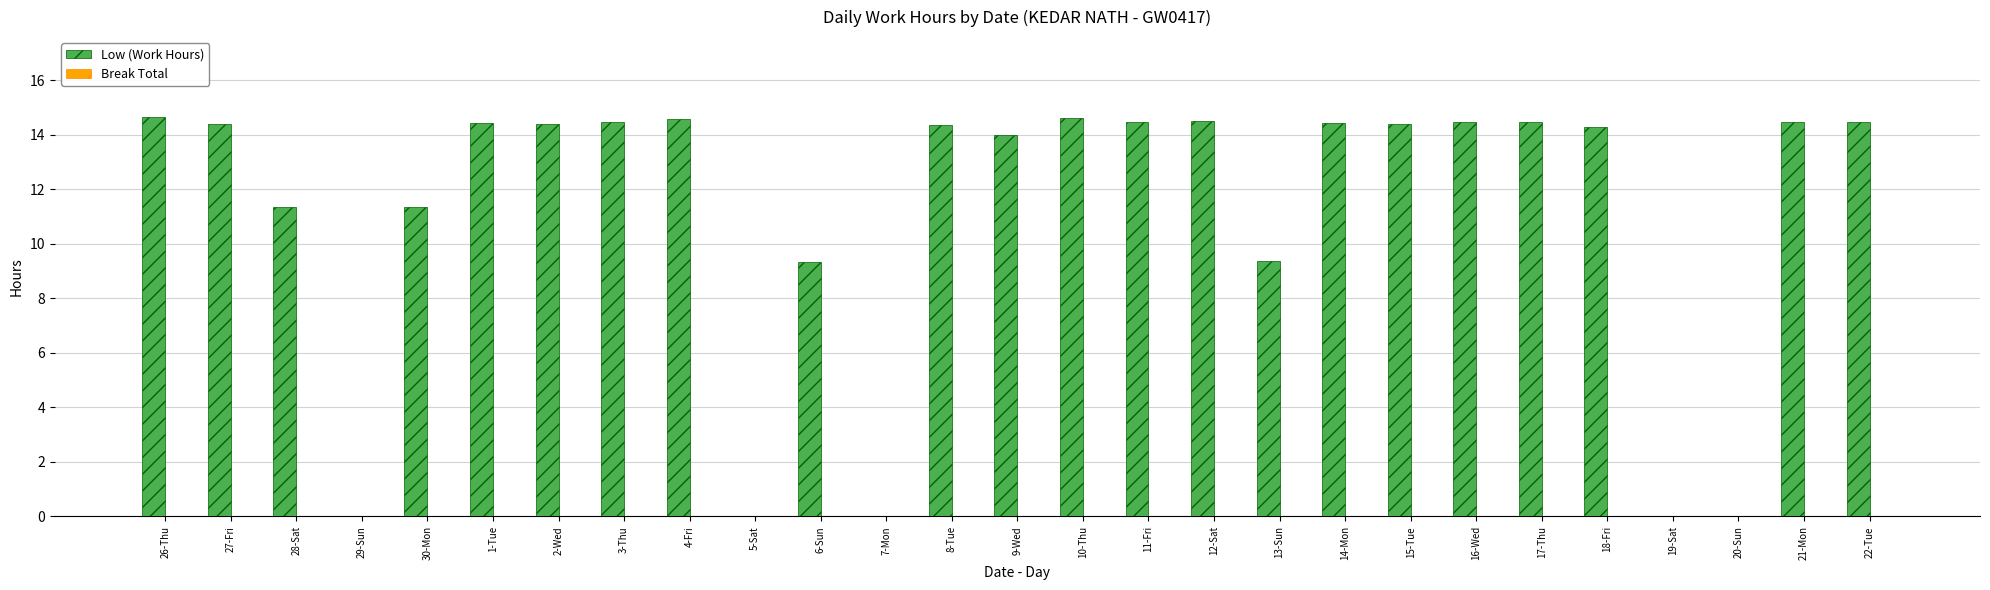

What is the greatest value displayed?

14.7